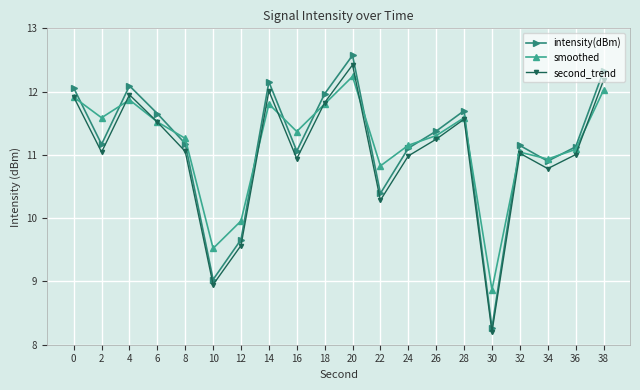

What is the value of the smoothed point at the 11th from the left?

12.2